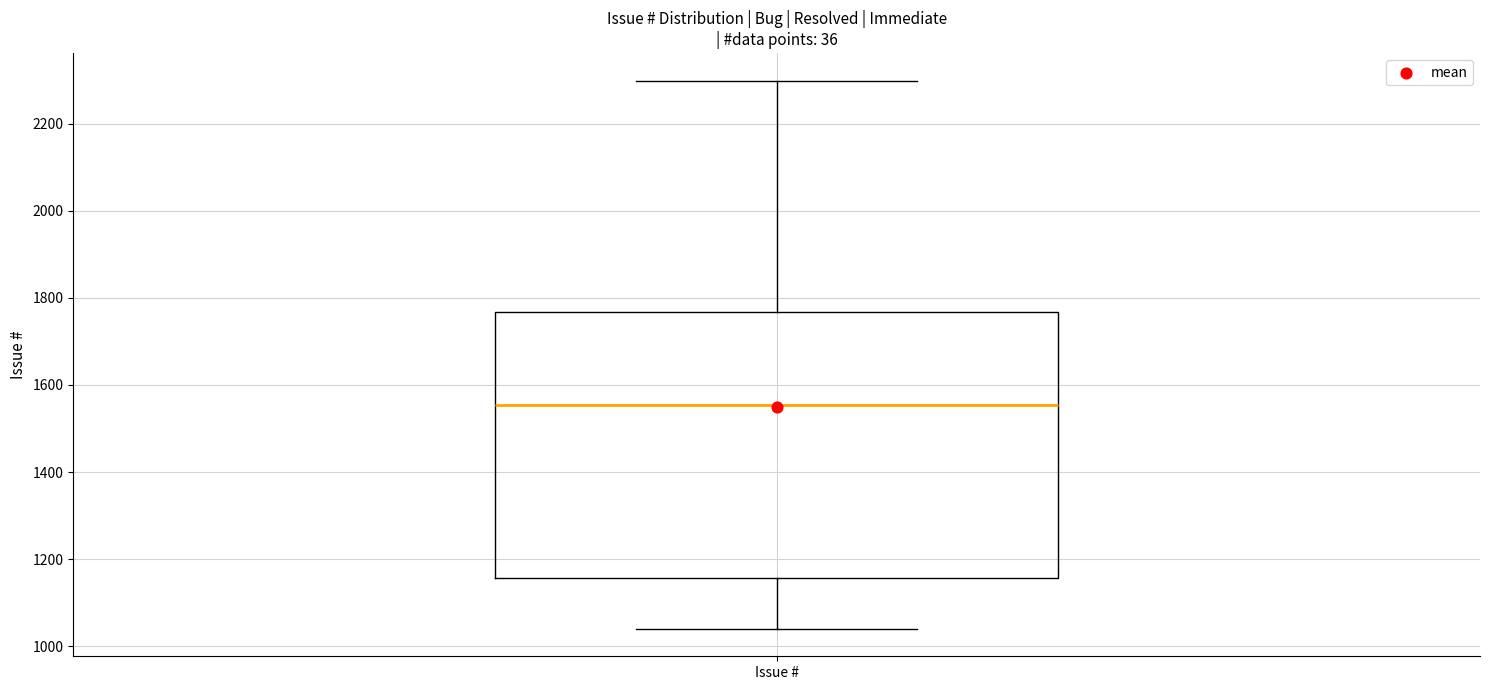

Where is the upper edge of the box for Issue # on the y-axis? The values are not printed on the chart, so give them approximately, as read against the axis.

1760